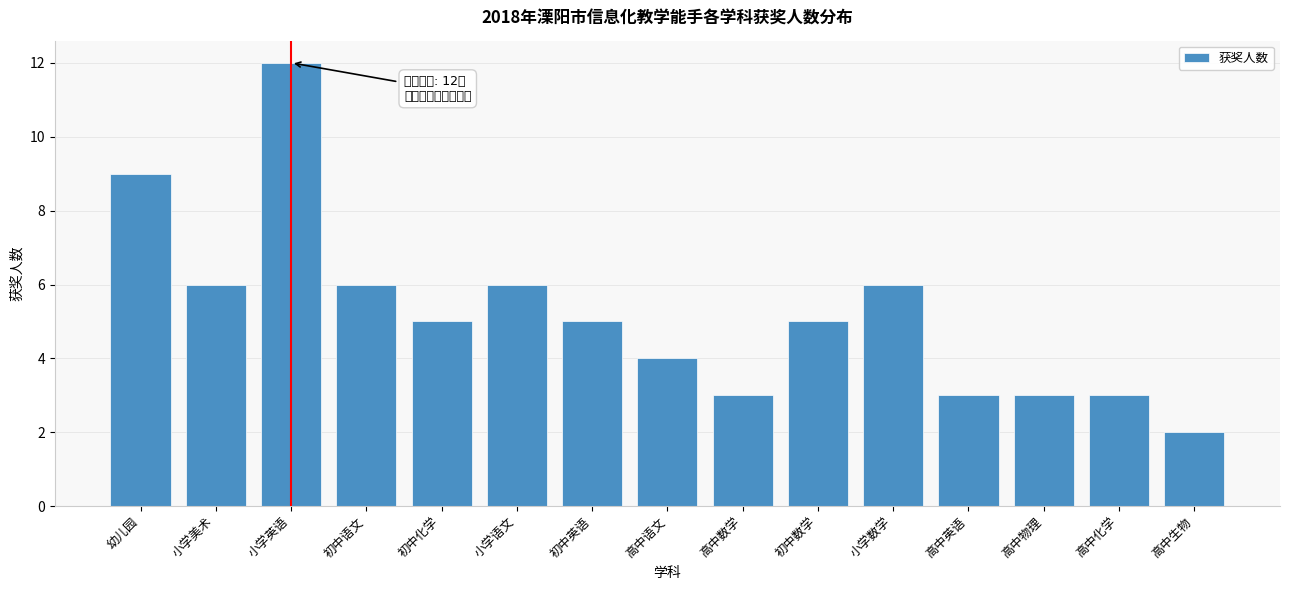

Reading left to right, list all the values displayed in this chart.

幼儿园=9	小学美术=6	小学英语=12	初中语文=6	初中化学=5	小学语文=6	初中英语=5	高中语文=4	高中数学=3	初中数学=5	小学数学=6	高中英语=3	高中物理=3	高中化学=3	高中生物=2